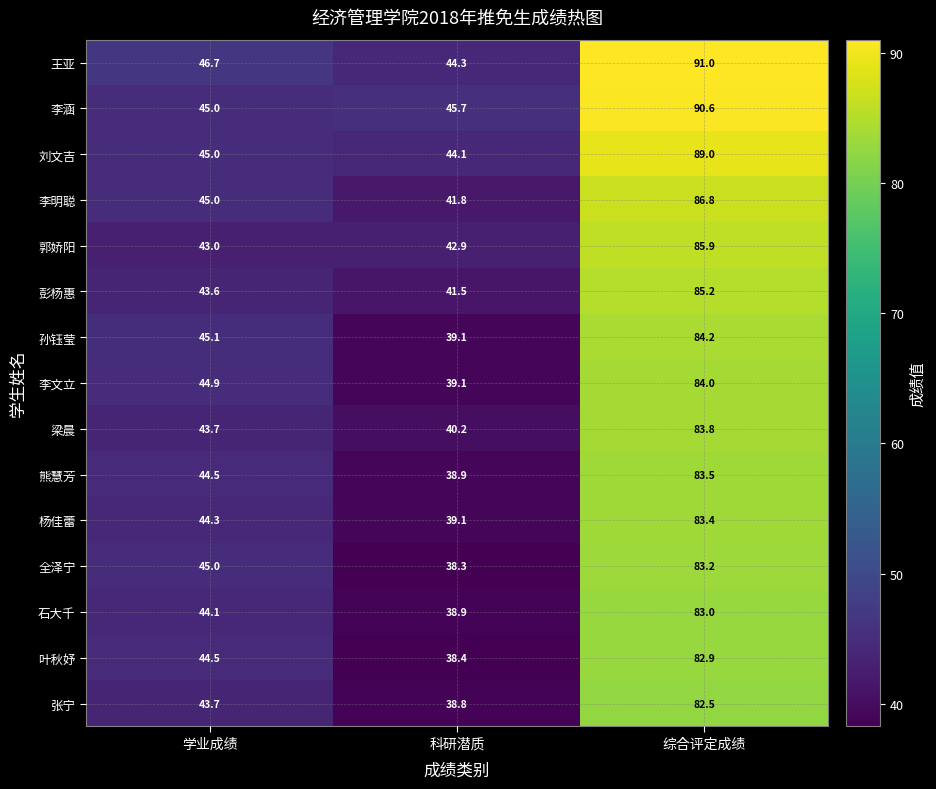

Where is 孙钰莹 nearest to the value 61?

学业成绩